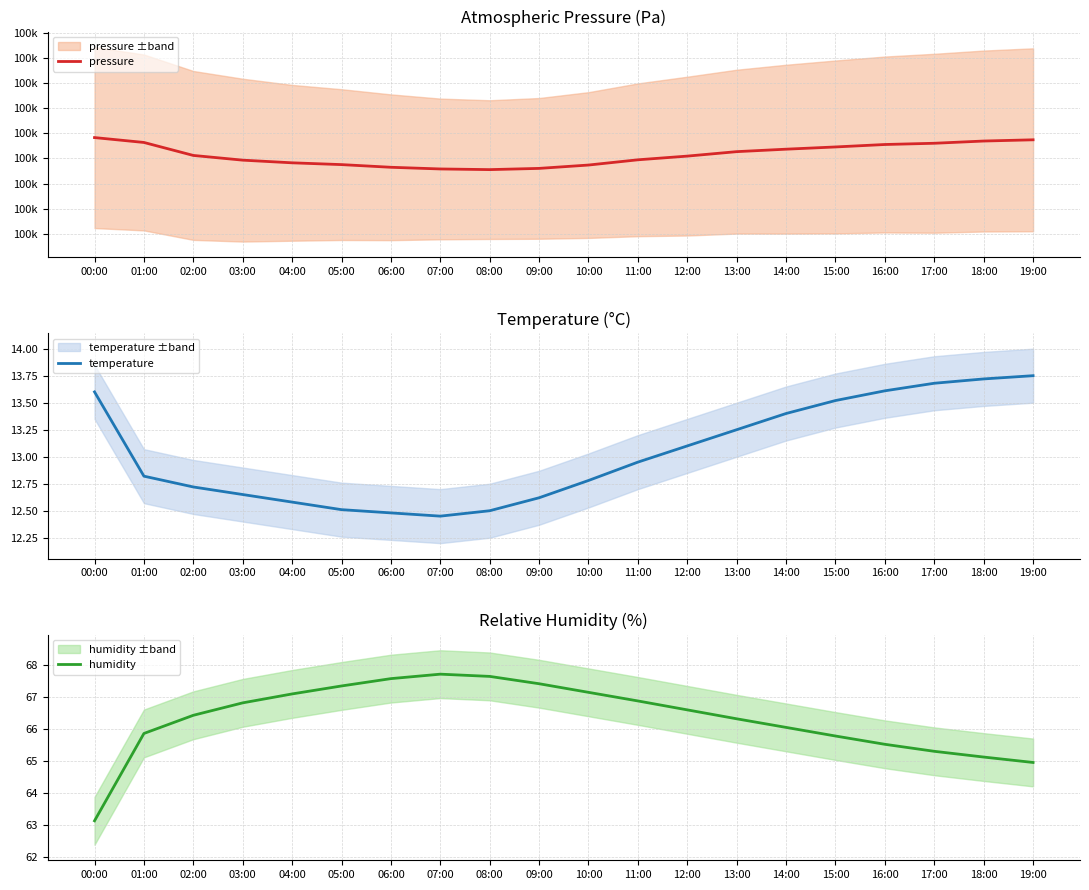

What is the sum of the humidity values at 10:00 and 00:00?

130.3